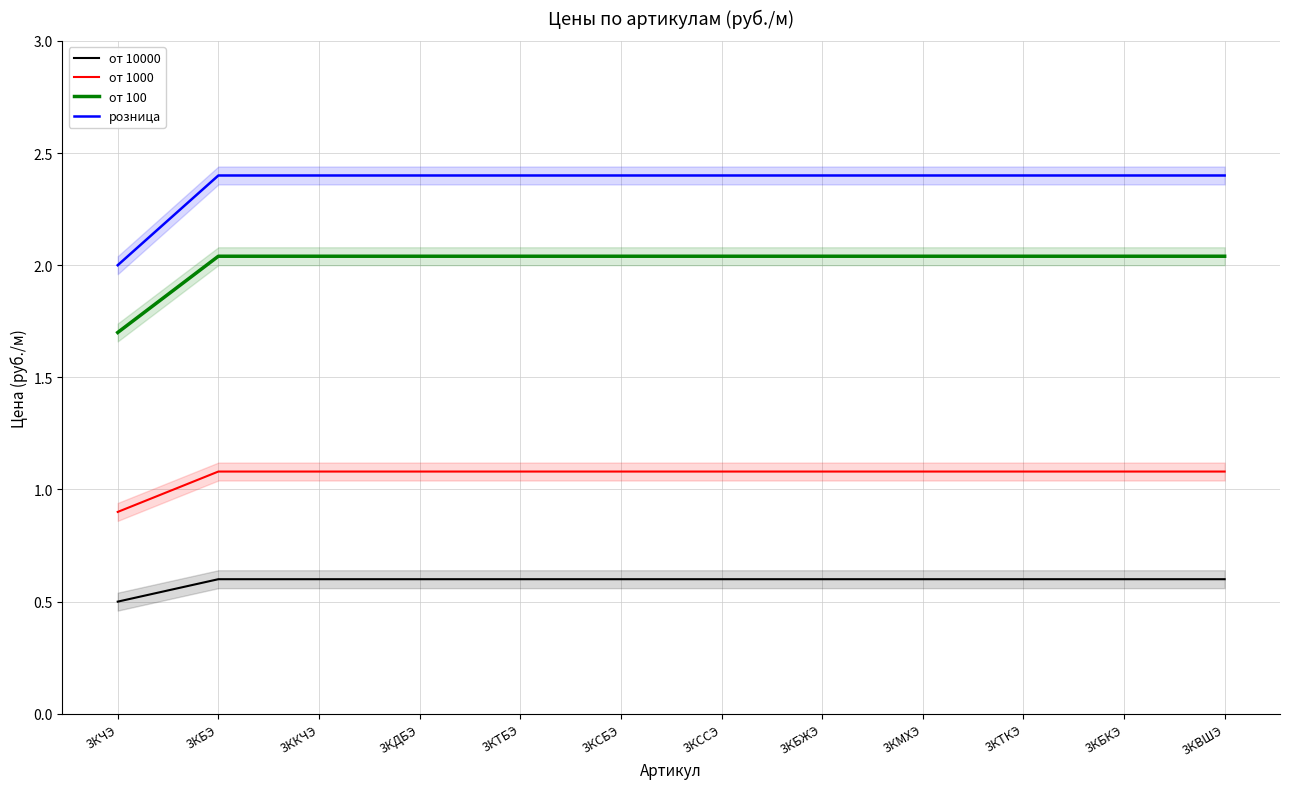

The value of от 10000 at 3ККЧЭ is 0.1. True or false?

False